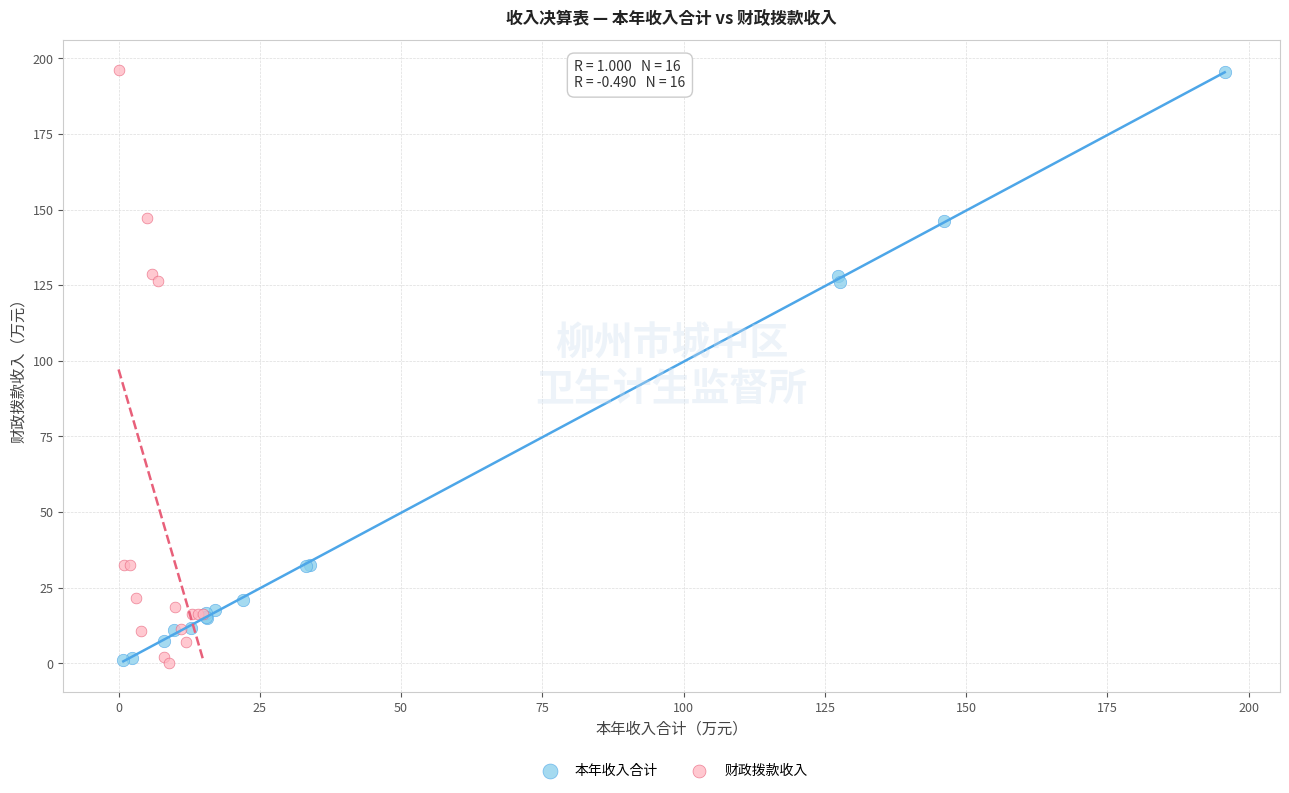

Which series has the widest spread of Y values?

财政拨款收入